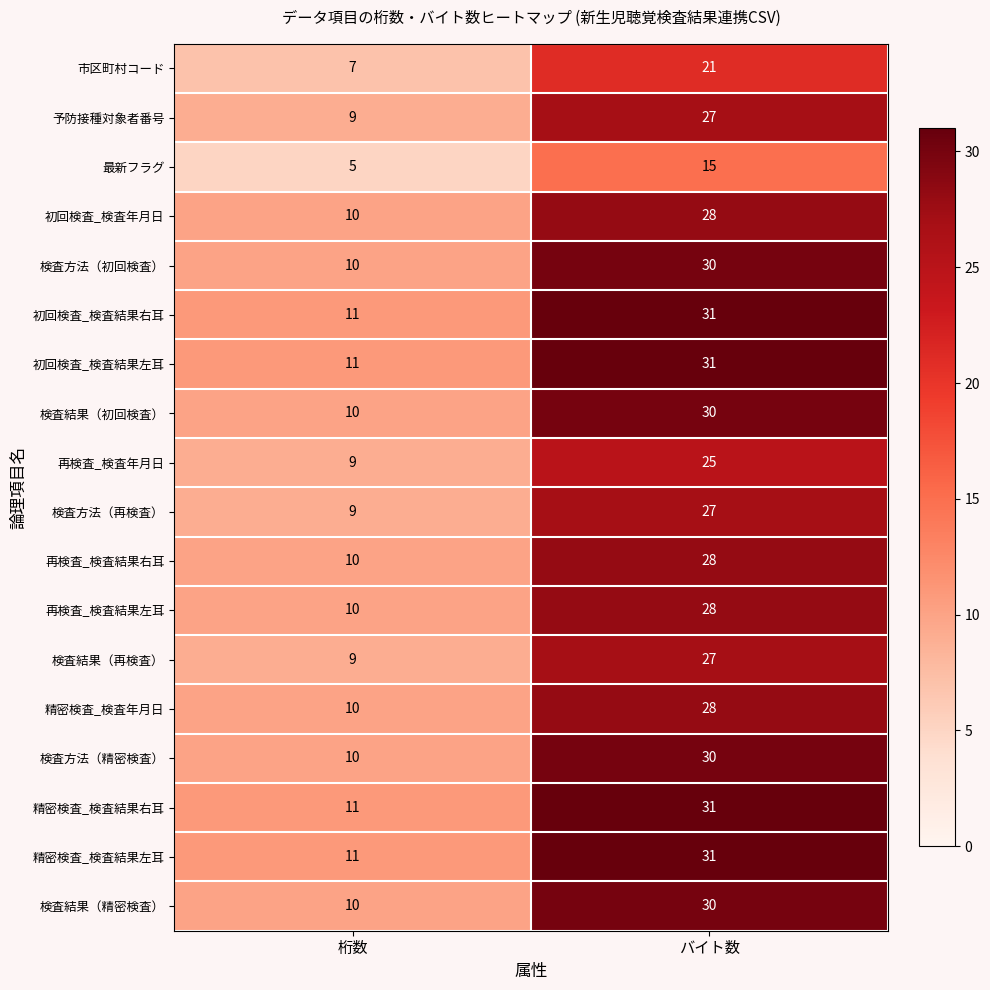

What is the spread (max minus min) of values at バイト数?

16